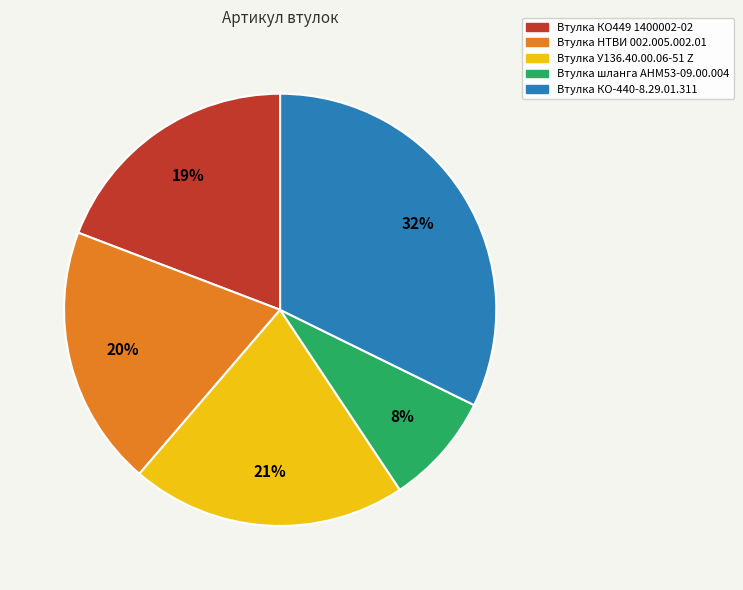

To the nearest percent, what is the difference between the largest and smallest slice percentages?

24%